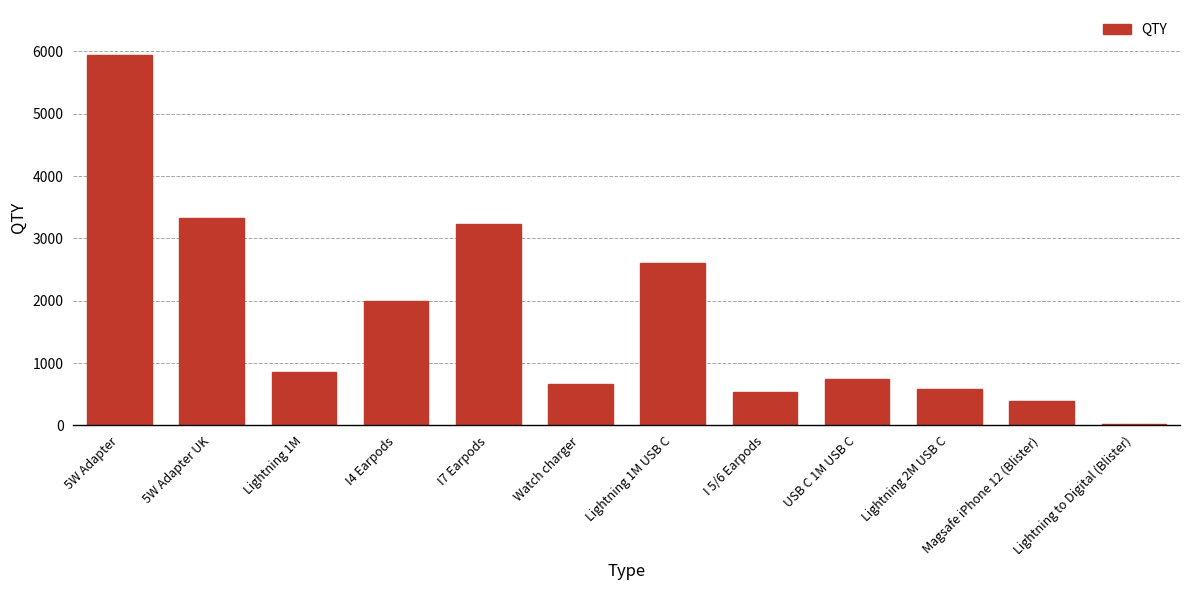

True or false: the data shows 1031 at Watch charger.

False